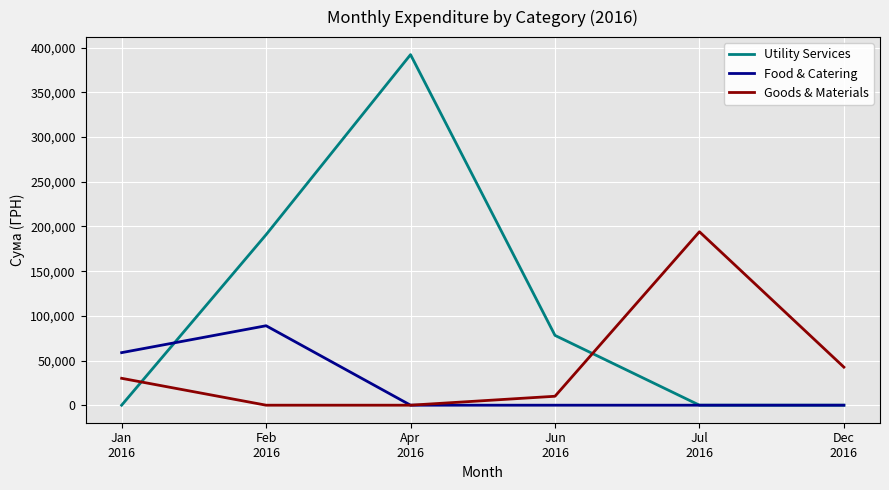

How many lines are shown in the chart?

3